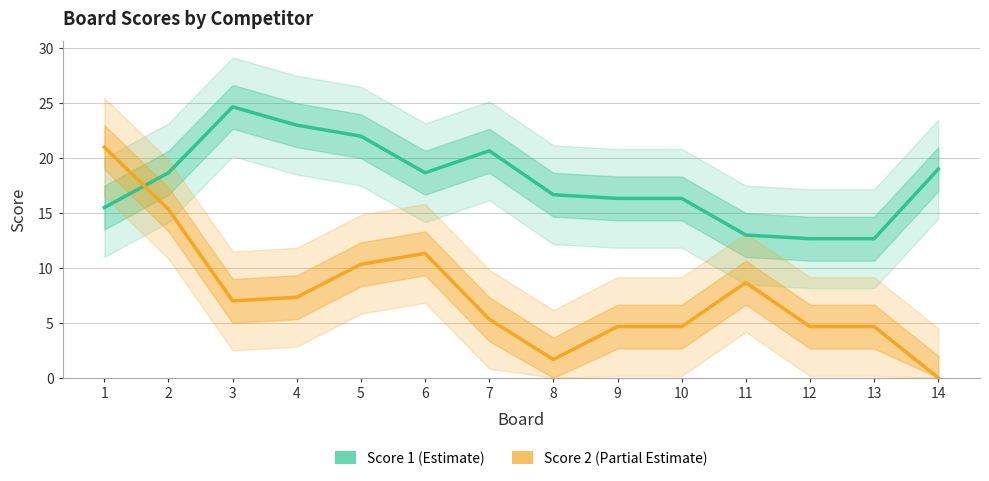

Which series changed the most between 2 and 5?

Score 2